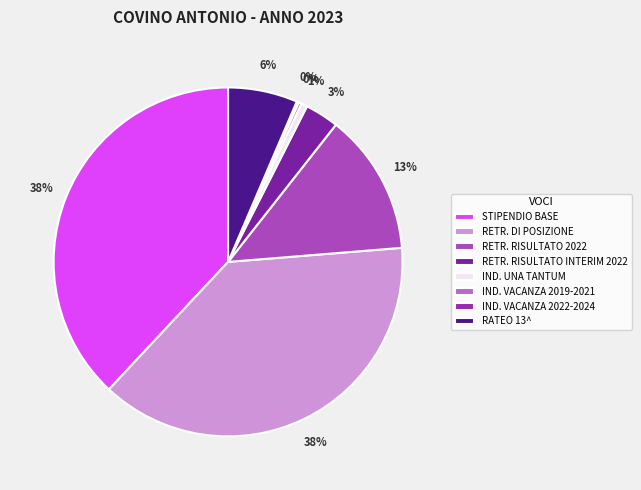

To the nearest percent, what is the average slice percentage?

12%